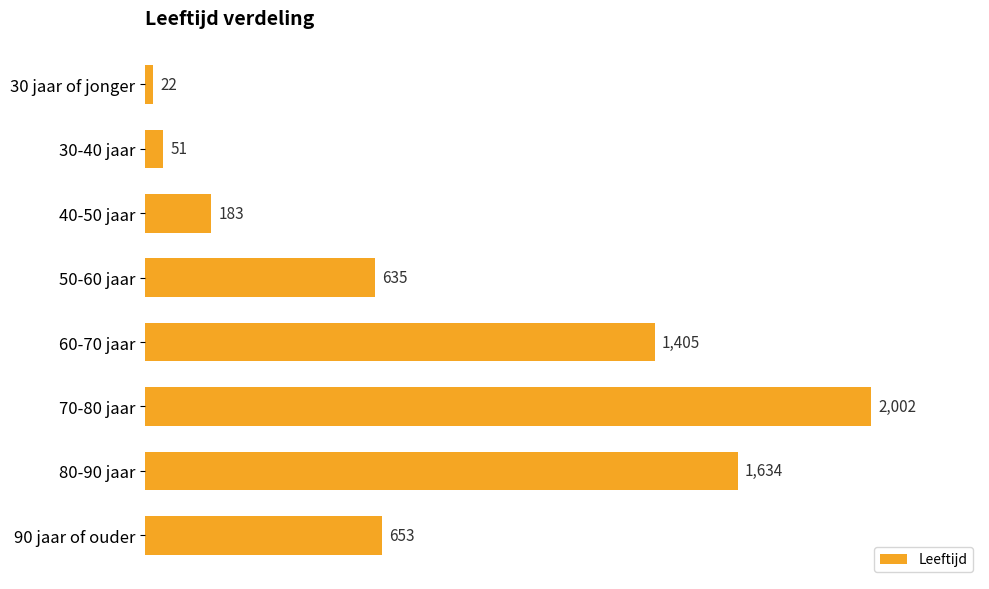

What is the sum of all values?

6585